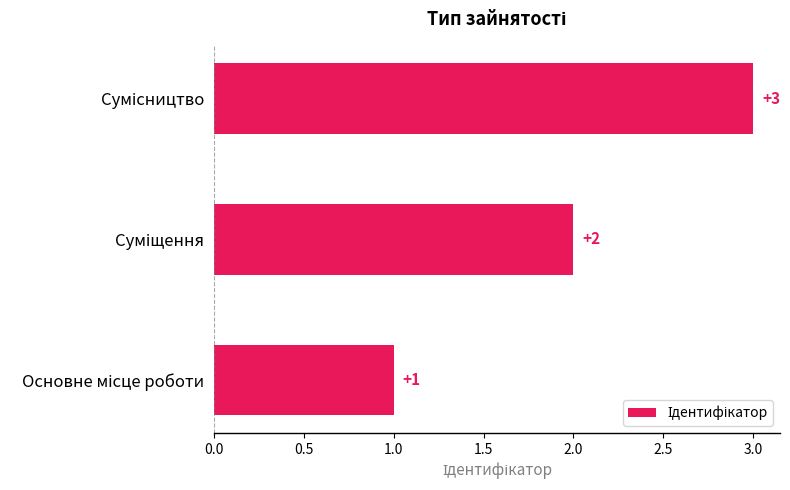

Are the bars horizontal?

Yes